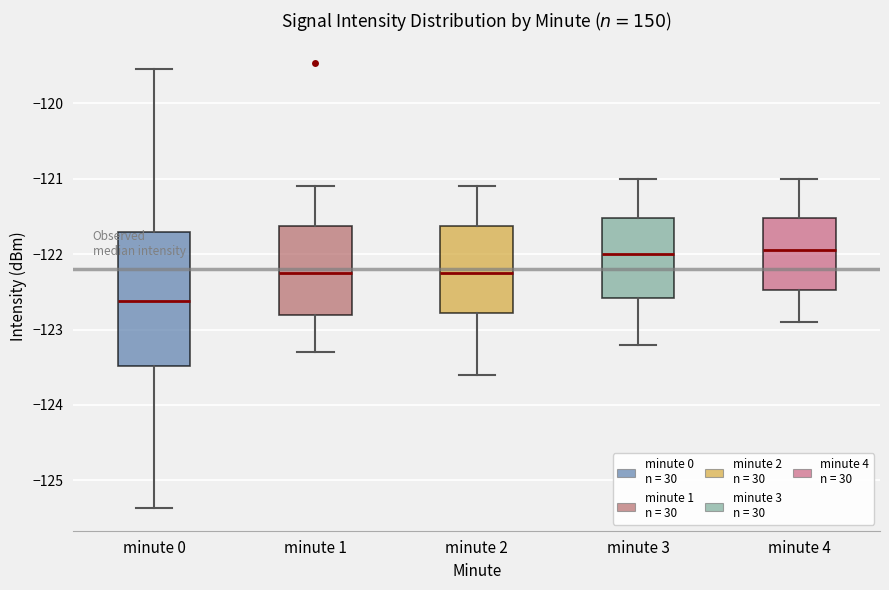

Comparing the boxes themselves (not the whiskers), which one is the tallest?

minute 0